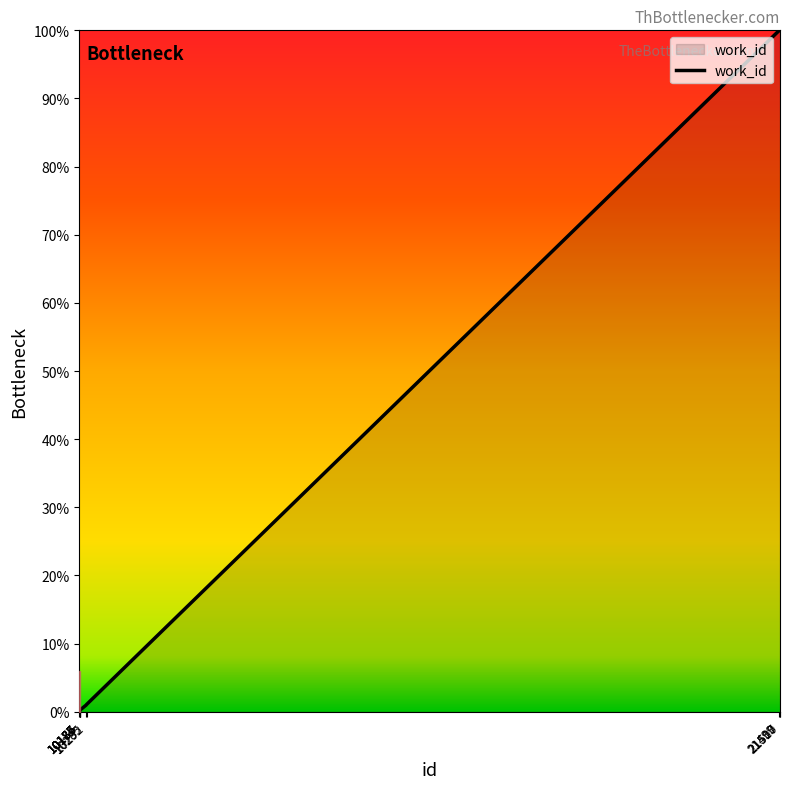

What is the difference between the maximum and minimum values?

100.0